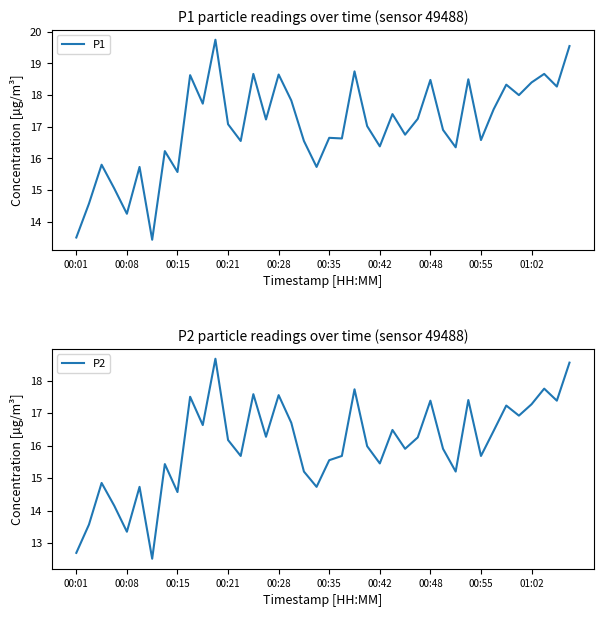

Which has a higher value, 14 or 10?

14